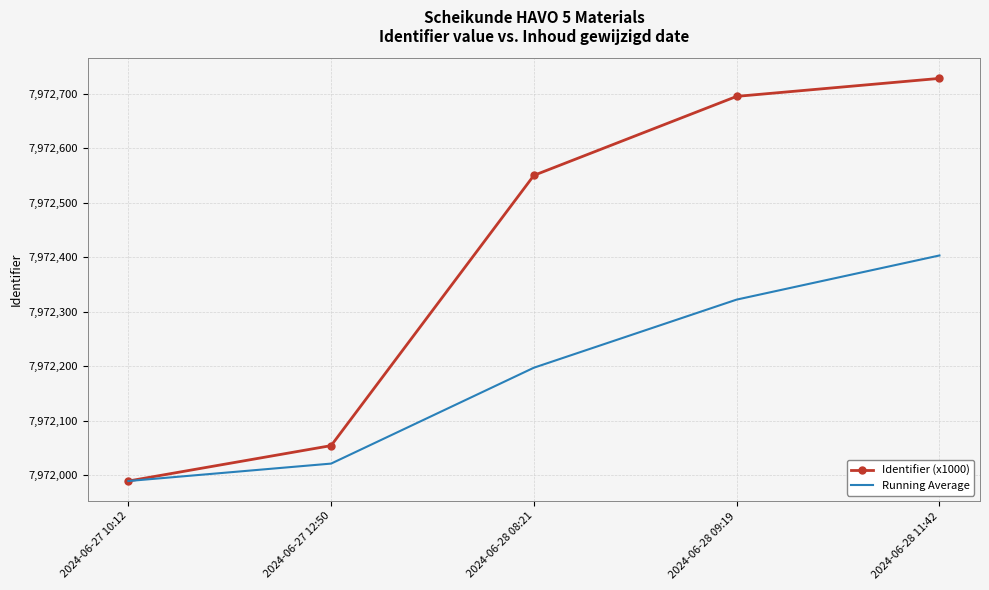

Which series has the largest range (max minus min)?

Identifier (x1000)